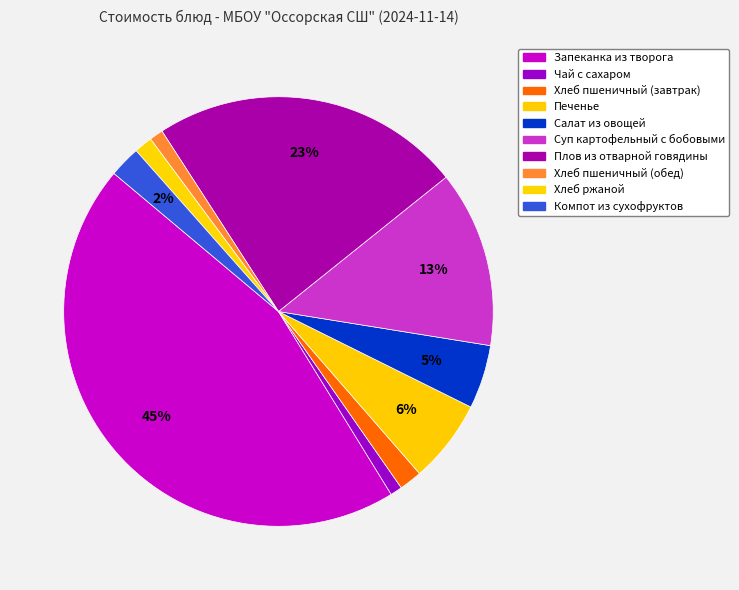

Between Салат из овощей and Компот из сухофруктов, which is larger?

Салат из овощей